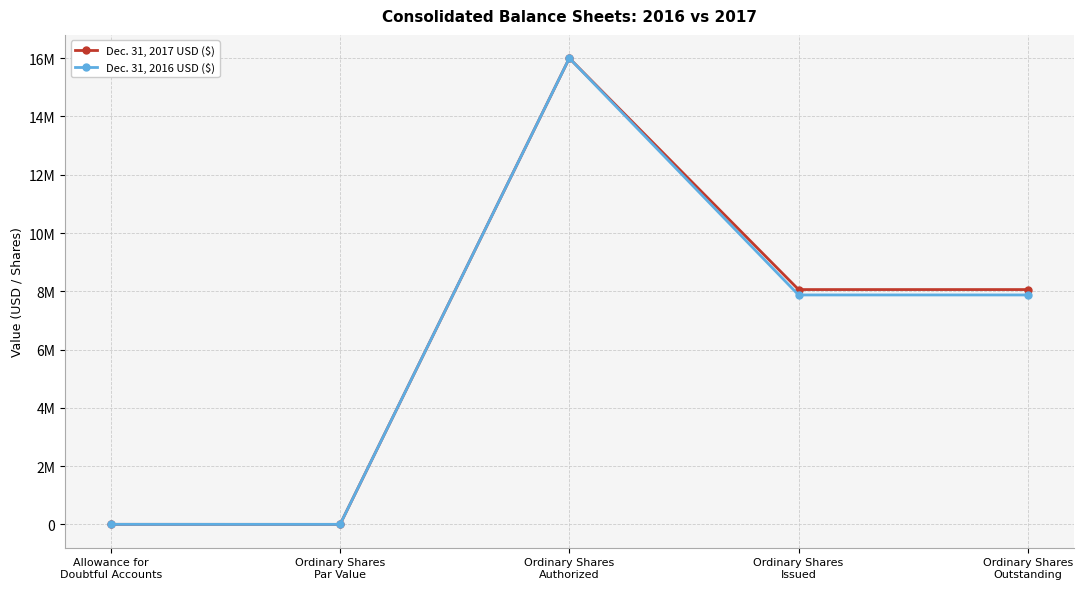

At which category does Dec. 31, 2017 USD ($) reach its first local peak?

Ordinary Shares
Authorized